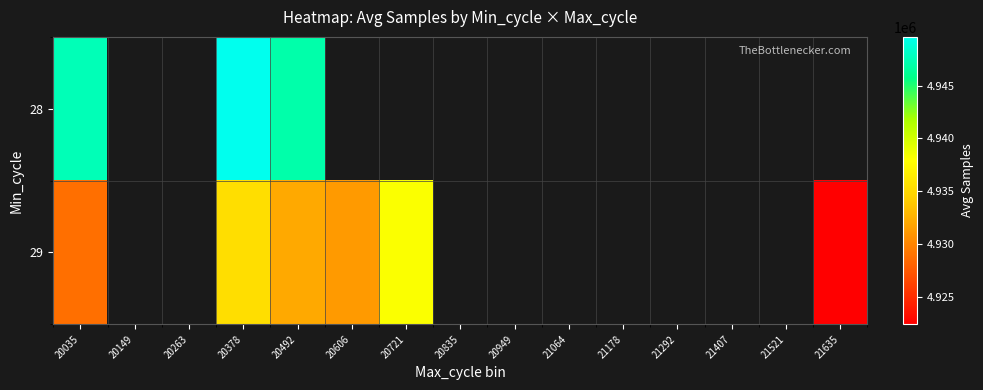

What is the highest value of the 29 series?

4938119.0